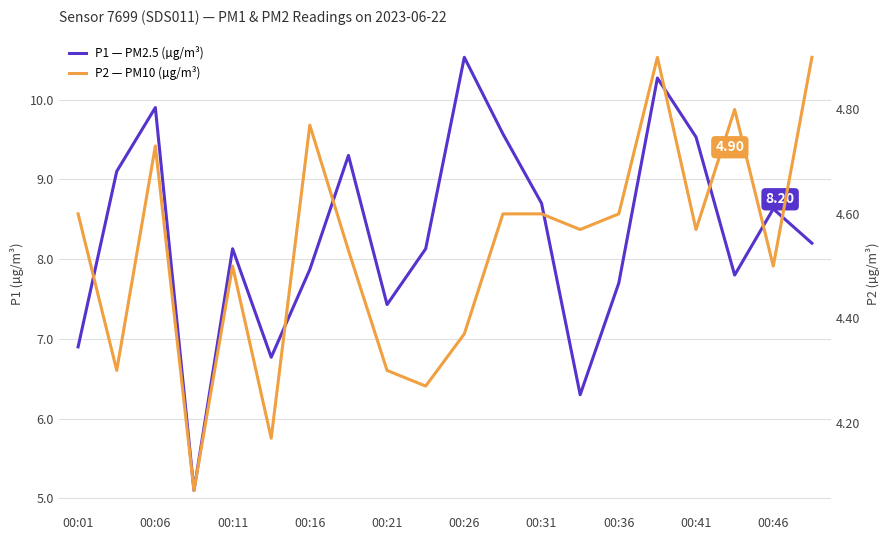

What is the average value of the P1 — PM2.5 (µg/m³) series?

8.3